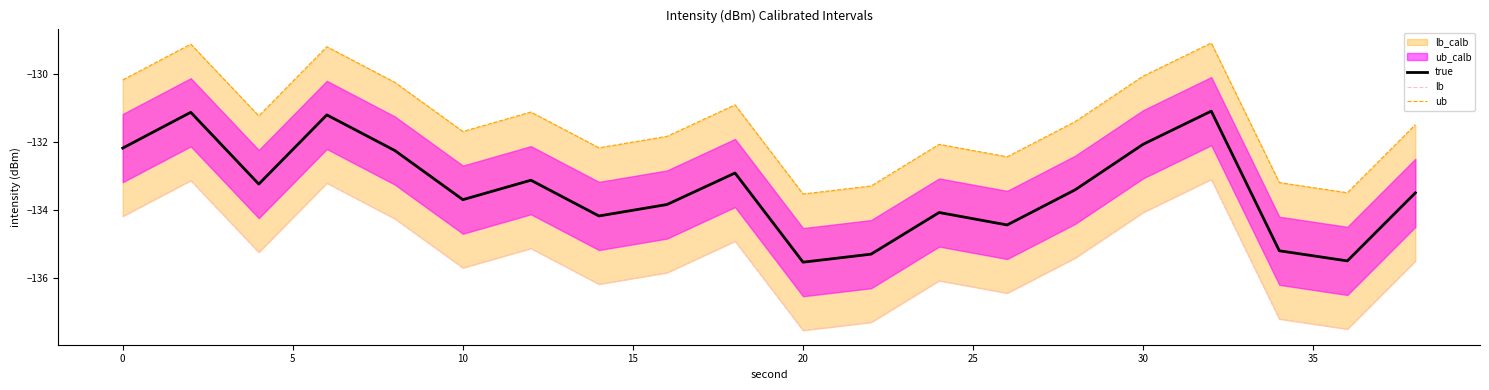

The value of true at 0 is -84.4. True or false?

False